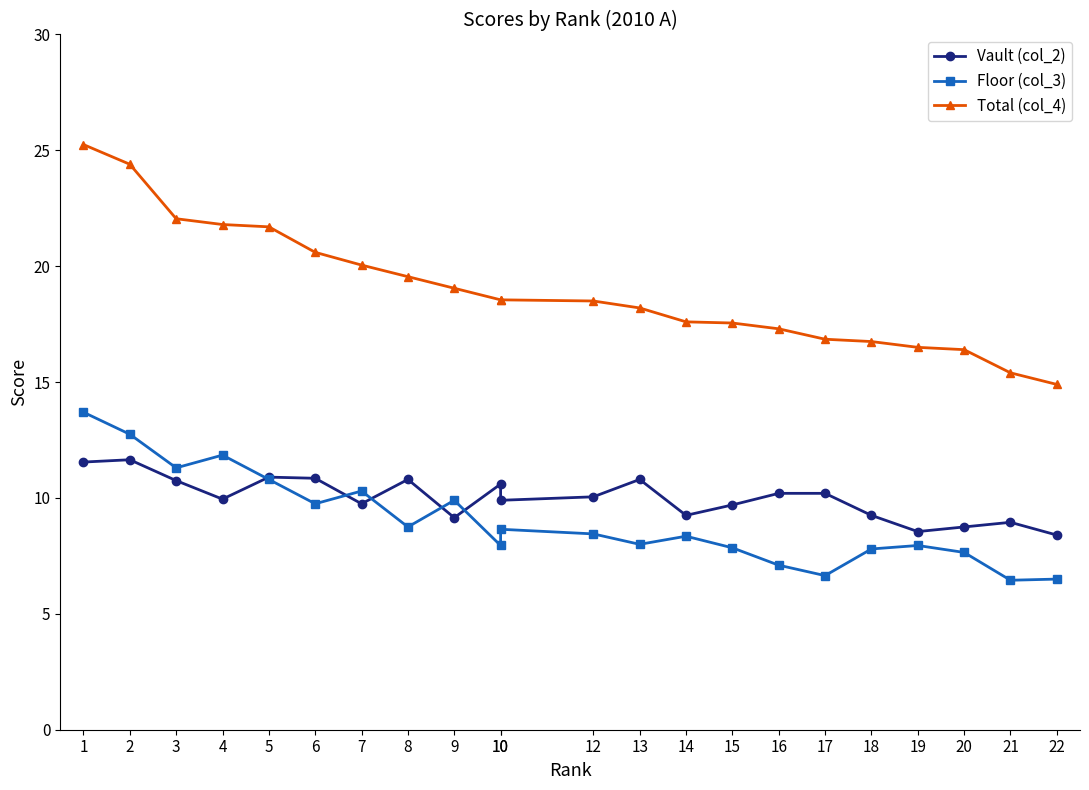

What is the value of the Total (col_4) point at the 21st from the left?

15.4